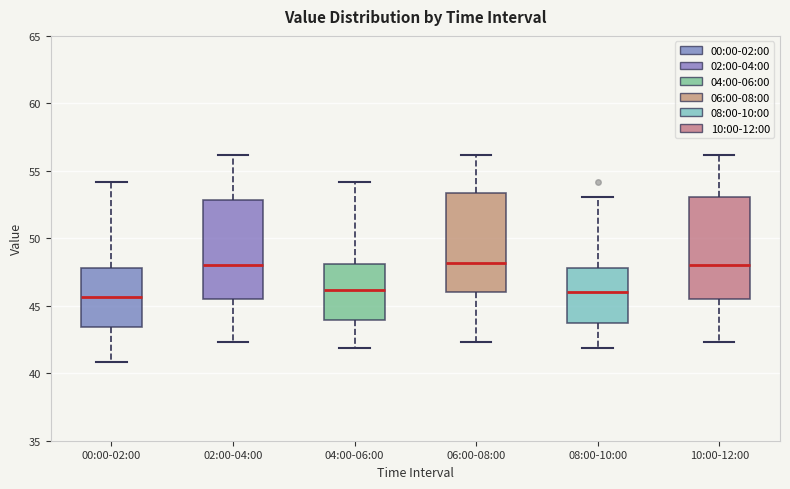

Where does the upper whisker of the box for 06:00-08:00 end on the y-axis? The values are not printed on the chart, so give them approximately, as read against the axis.

56.0